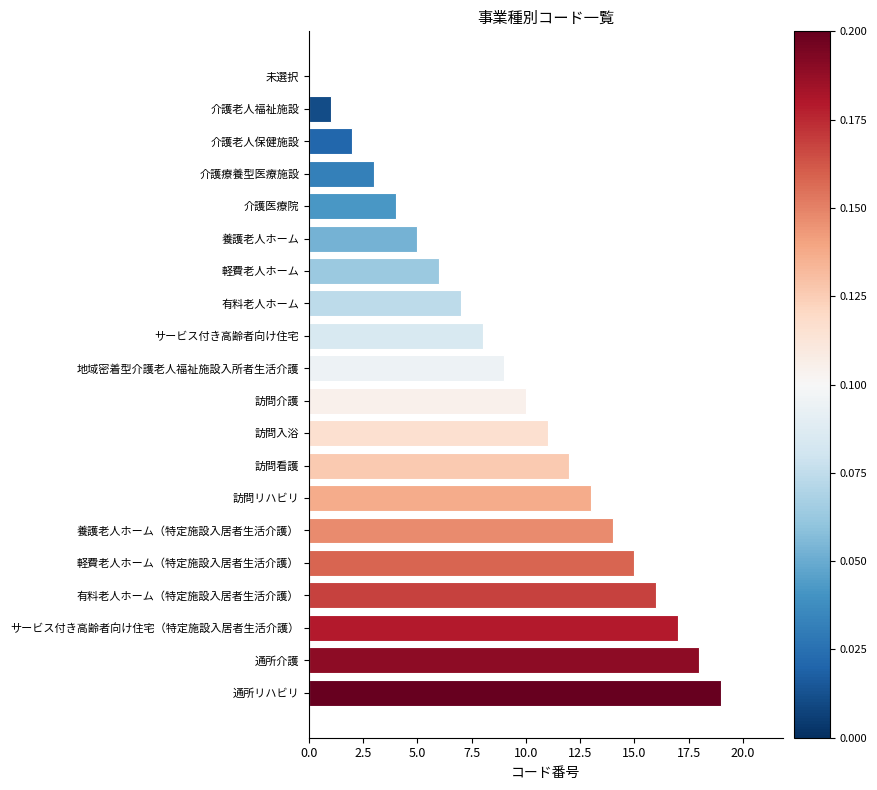

What is the sum of all values?

190